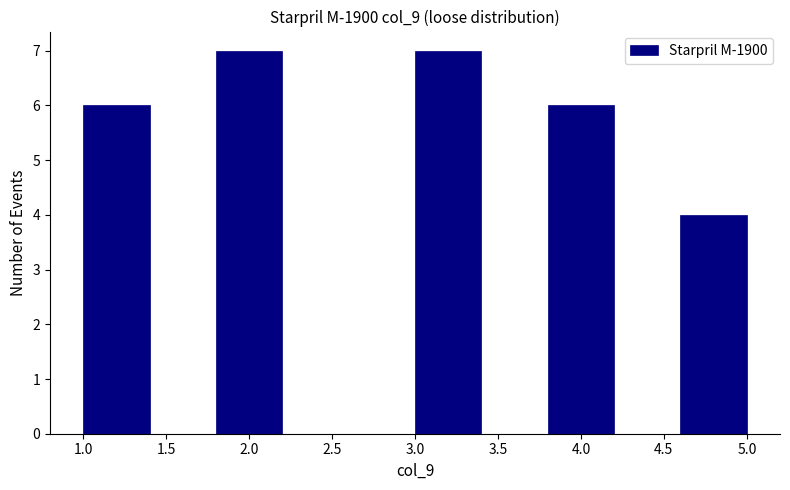

How tall is the bar that spans 3.0 to 3.4 on the x-axis? The values are not printed on the chart, so give them approximately, as read against the axis.

7